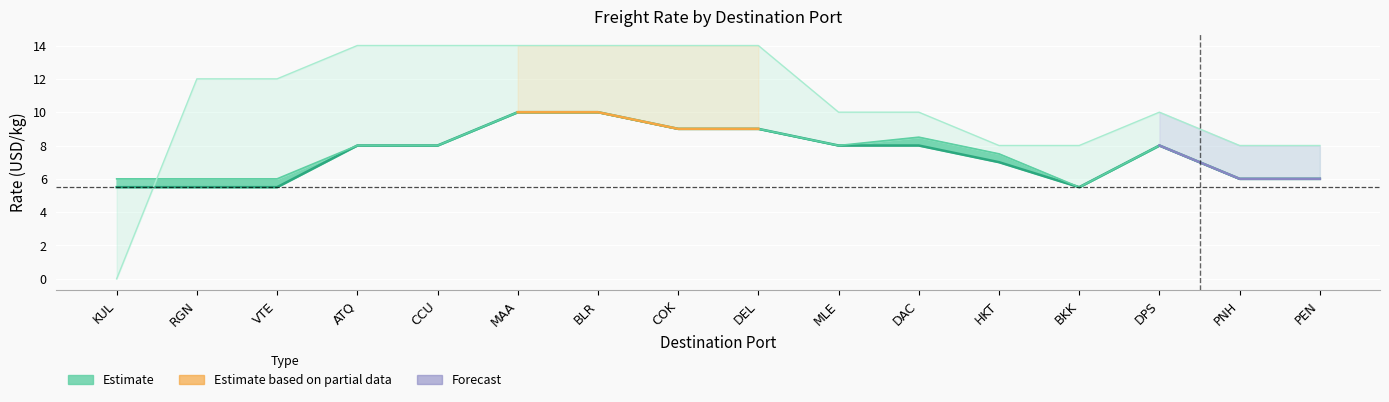

True or false: +100kg has a value of 14.9 at DEL.

False